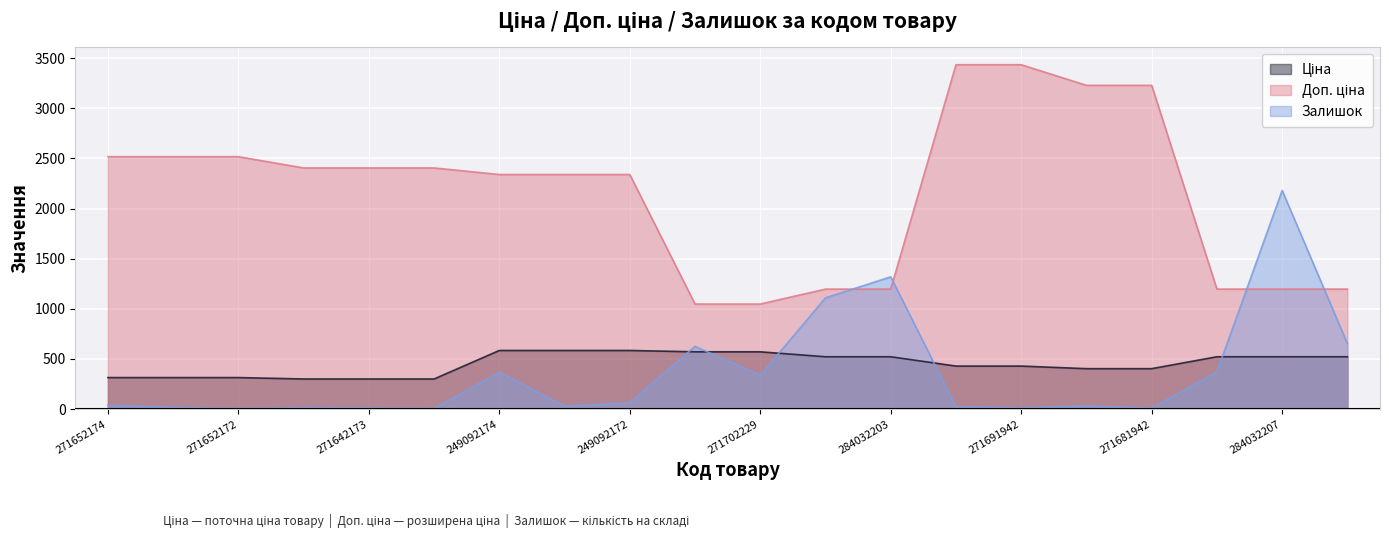

Which series has the widest spread of values?

Доп. ціна